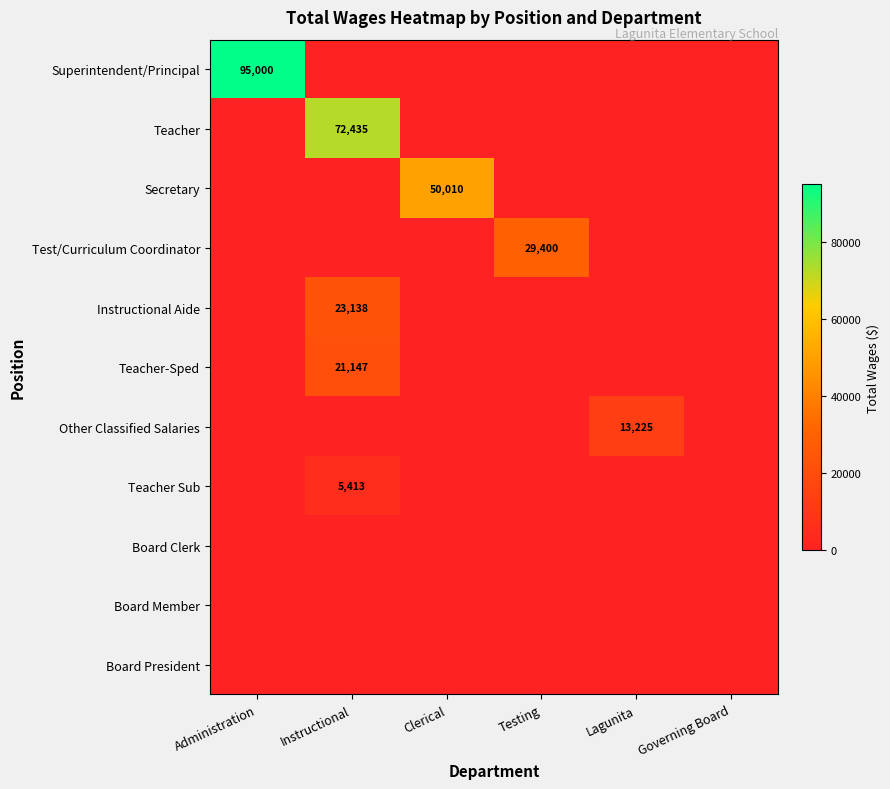

Count the number of categories in the chart.

6